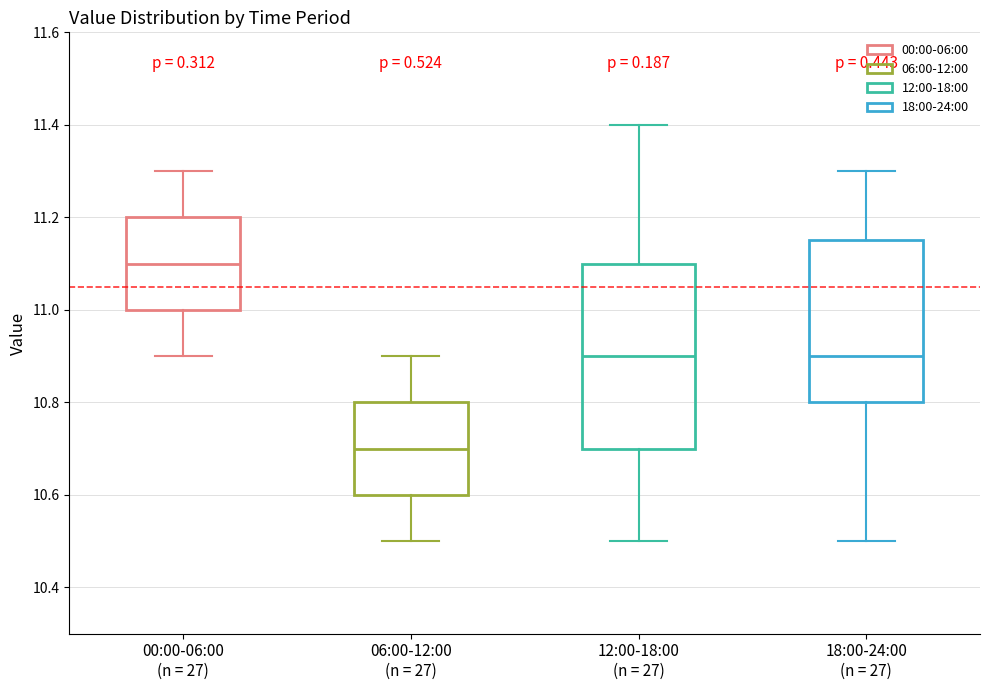

Where does the upper whisker of the box for 06:00-12:00 (n = 27) end on the y-axis? The values are not printed on the chart, so give them approximately, as read against the axis.

10.90